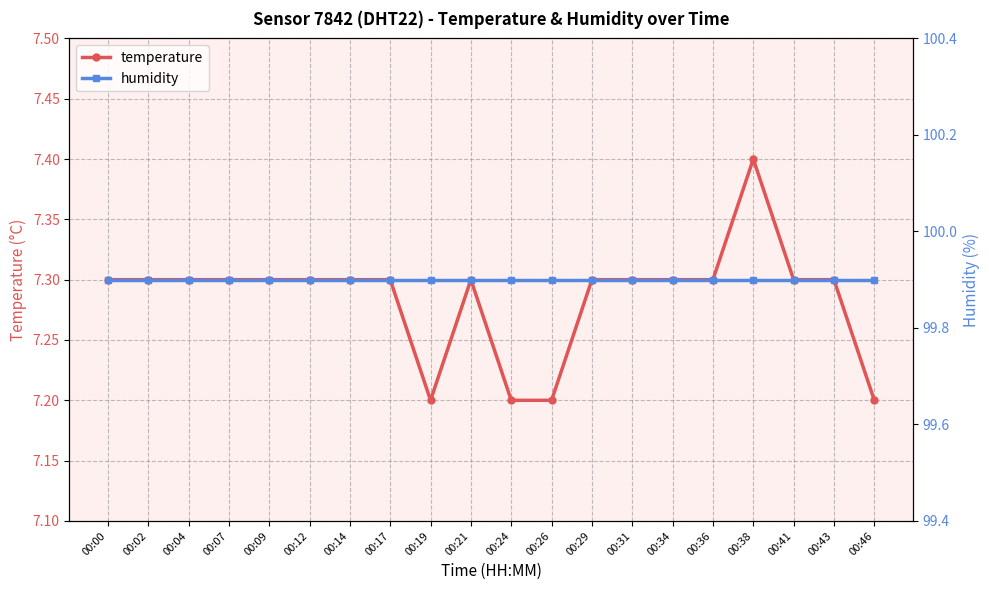

Reading left to right, what are all the values shown in this chart?

temperature: 00:00=7.3	00:02=7.3	00:04=7.3	00:07=7.3	00:09=7.3	00:12=7.3	00:14=7.3	00:17=7.3	00:19=7.2	00:21=7.3	00:24=7.2	00:26=7.2	00:29=7.3	00:31=7.3	00:34=7.3	00:36=7.3	00:38=7.4	00:41=7.3	00:43=7.3	00:46=7.2
humidity: 00:00=99.9	00:02=99.9	00:04=99.9	00:07=99.9	00:09=99.9	00:12=99.9	00:14=99.9	00:17=99.9	00:19=99.9	00:21=99.9	00:24=99.9	00:26=99.9	00:29=99.9	00:31=99.9	00:34=99.9	00:36=99.9	00:38=99.9	00:41=99.9	00:43=99.9	00:46=99.9